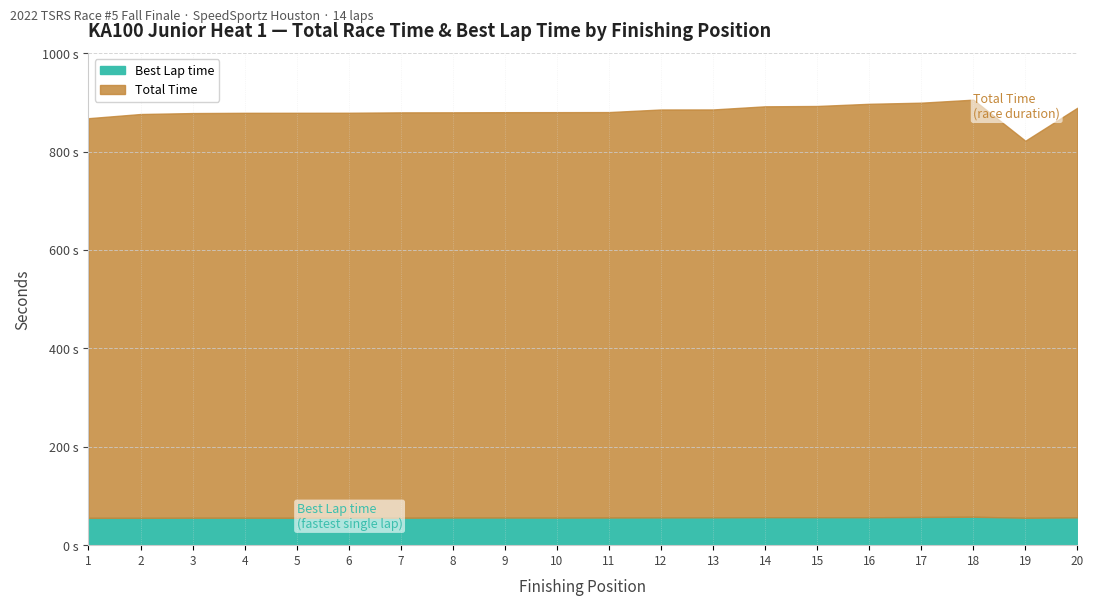

True or false: Total Time and Best Lap time cross at least once.

False